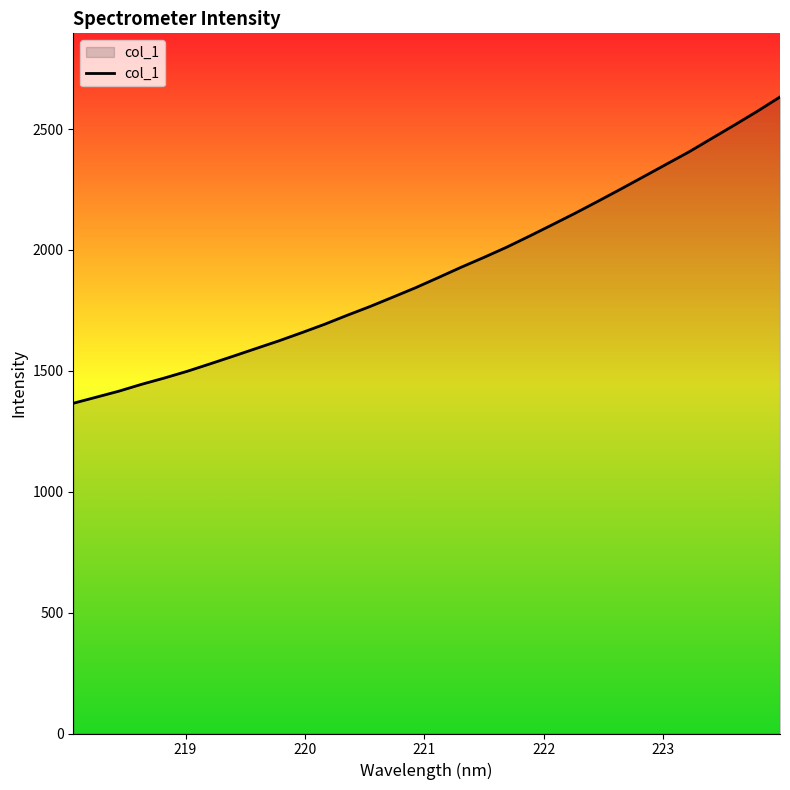

What is the difference between the maximum and minimum values?

1266.9